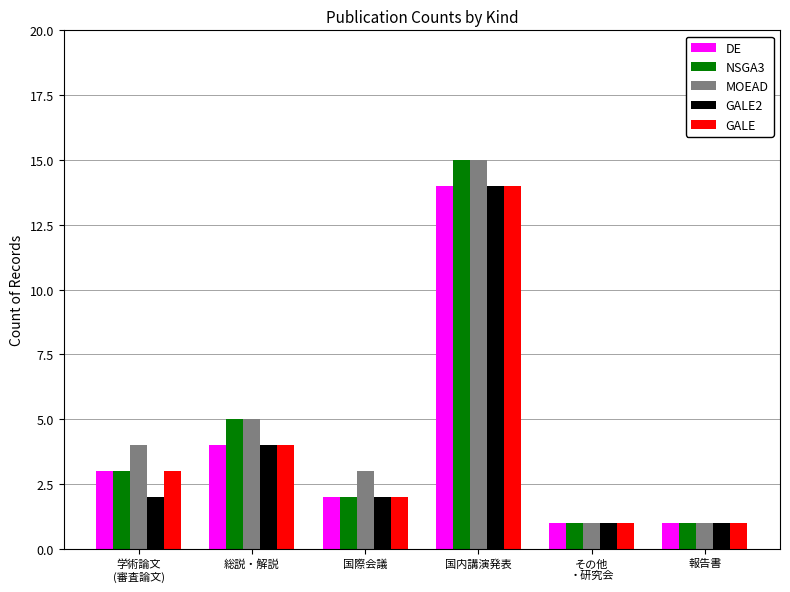

Which series has the largest total across all categories?

MOEAD